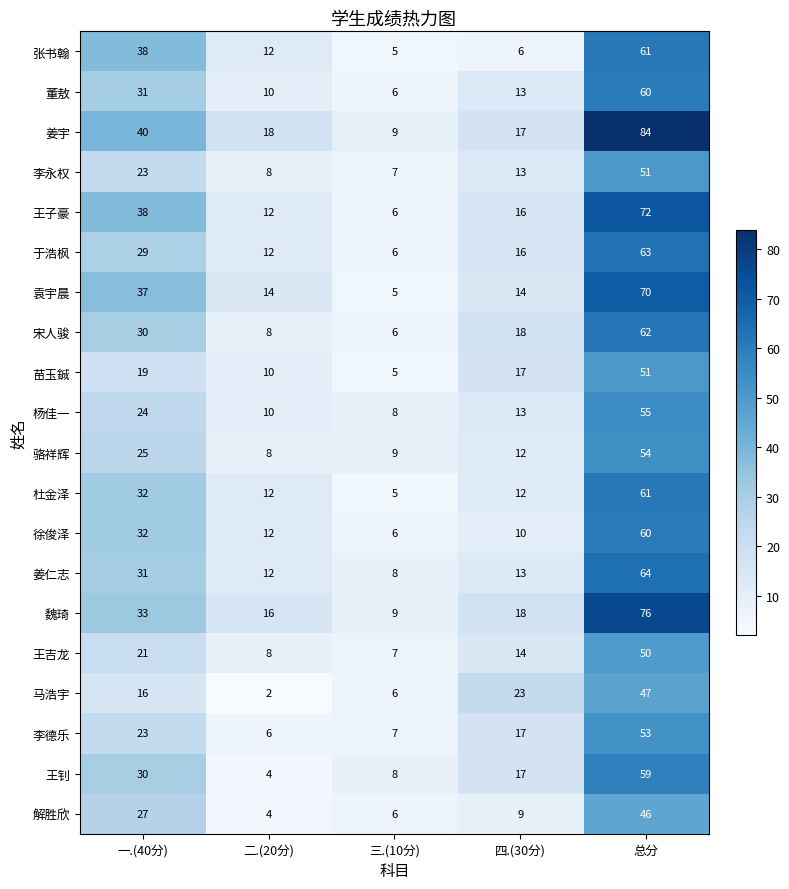

The 王吉龙 series shows 50 at 总分. True or false?

True